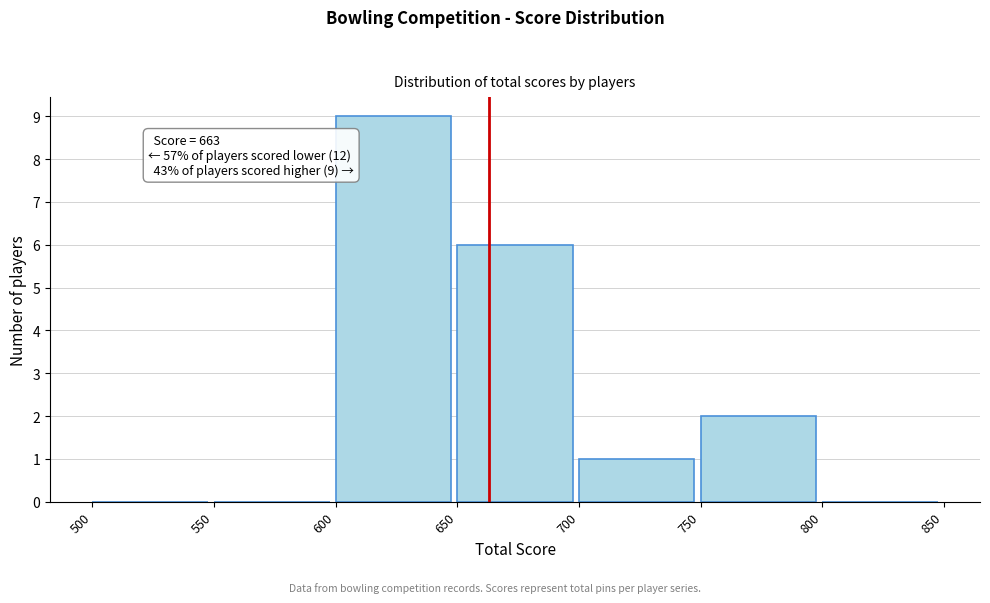

Over which range of the x-axis is the bar tallest?

600 to 650